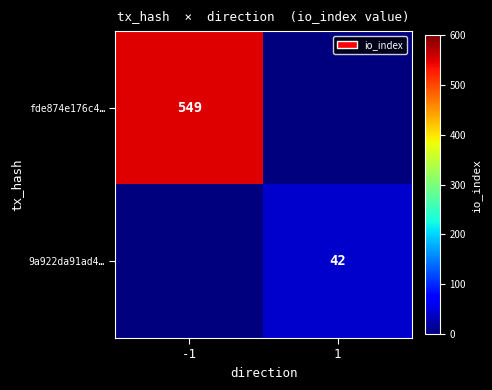

The 9a922da91ad4… series shows 42 at 1. True or false?

True